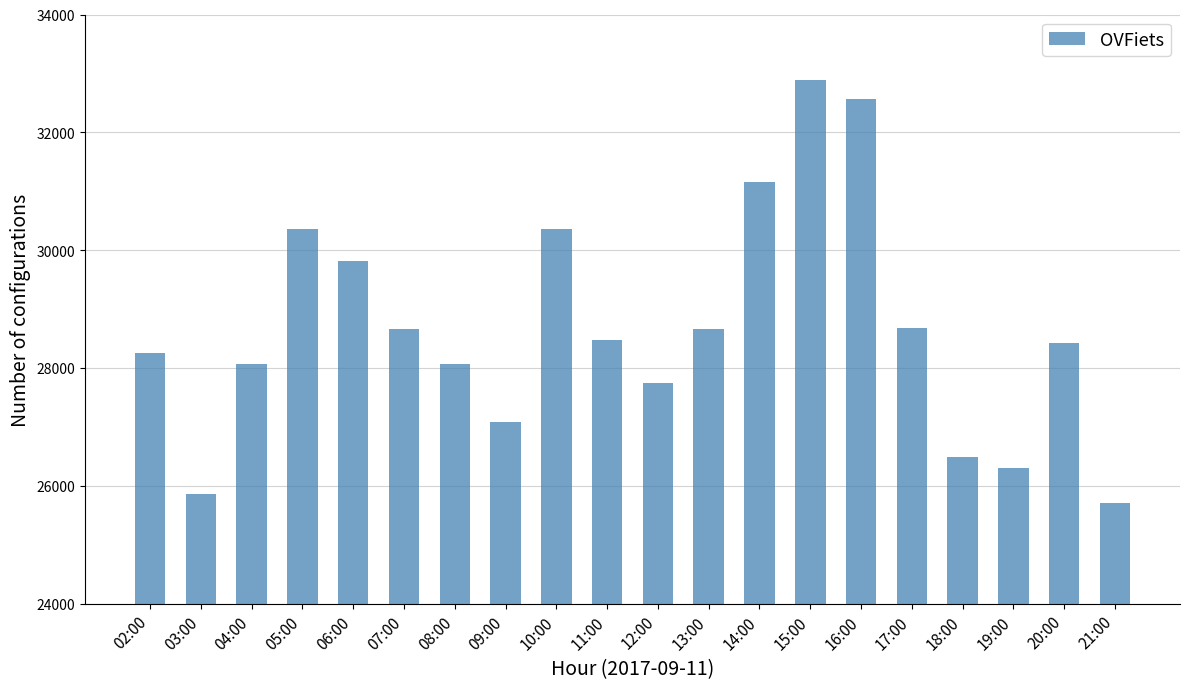

What is the ratio of the value at 08:00 to the value at 19:00?

1.1